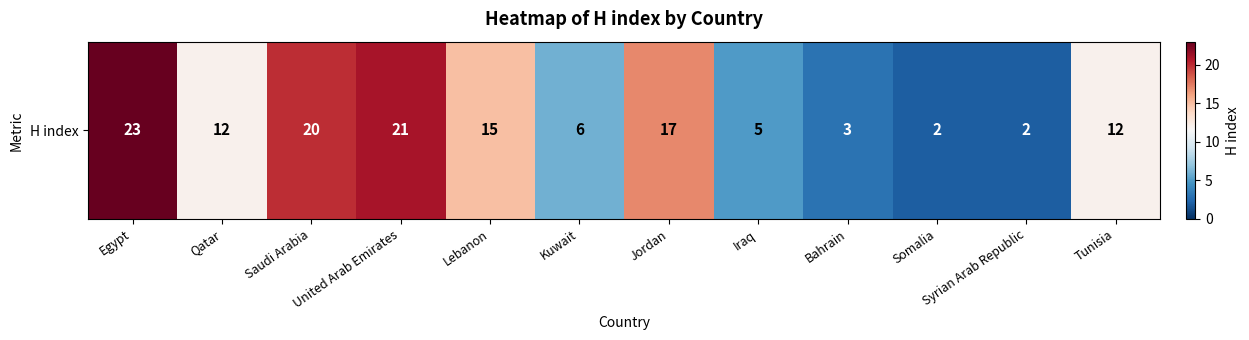

Rank the categories by value from lowest to highest.

Somalia, Syrian Arab Republic, Bahrain, Iraq, Kuwait, Qatar, Tunisia, Lebanon, Jordan, Saudi Arabia, United Arab Emirates, Egypt